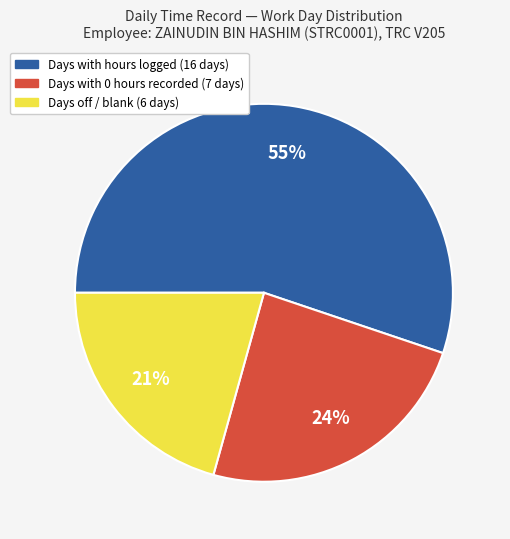

To the nearest percent, what is the difference between the largest and smallest slice percentages?

34%